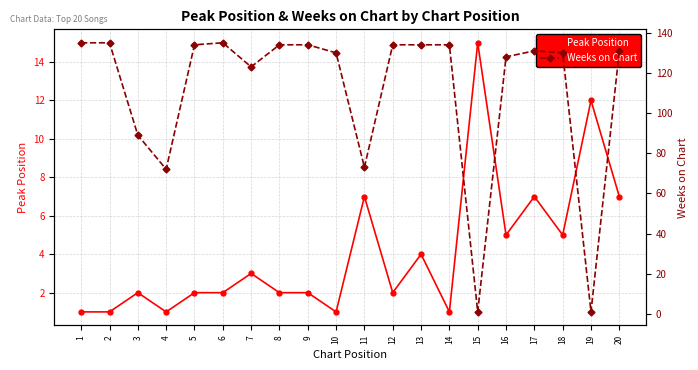

How many series are shown in this chart?

2